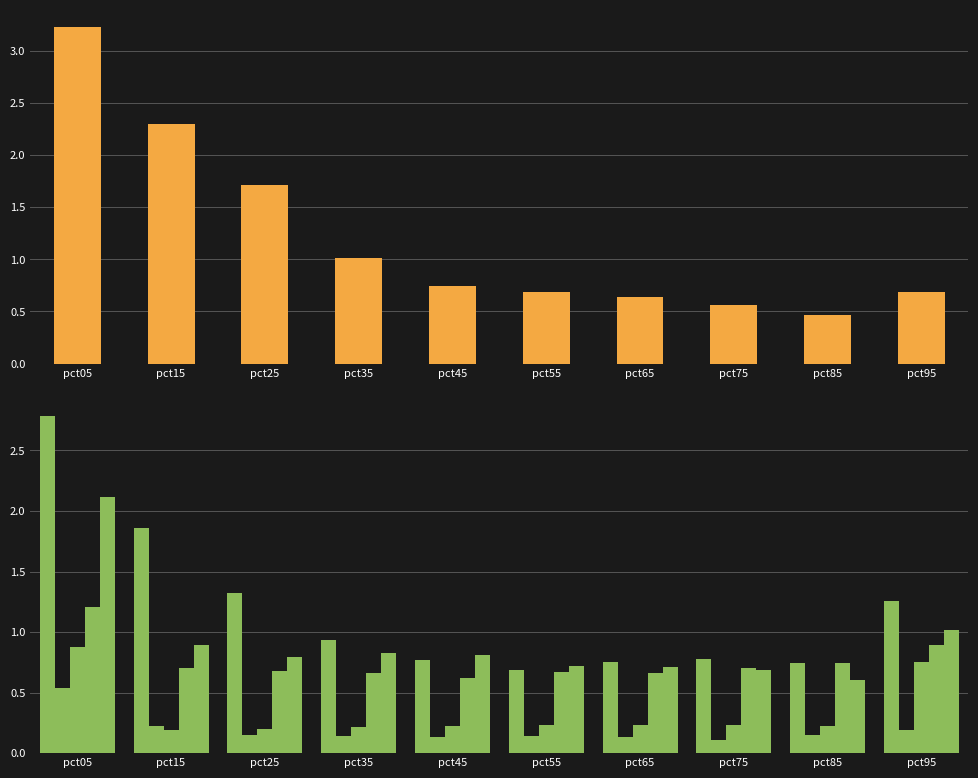

What is the smallest value displayed?

0.1